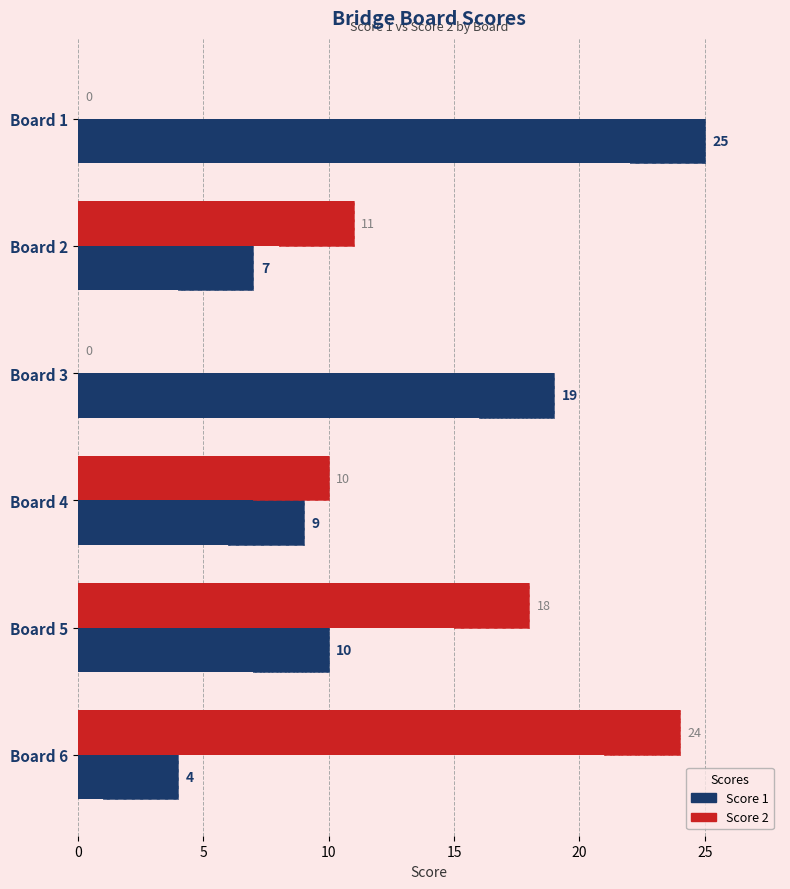

True or false: Score 2 has a value of 0 at Board 3.

True